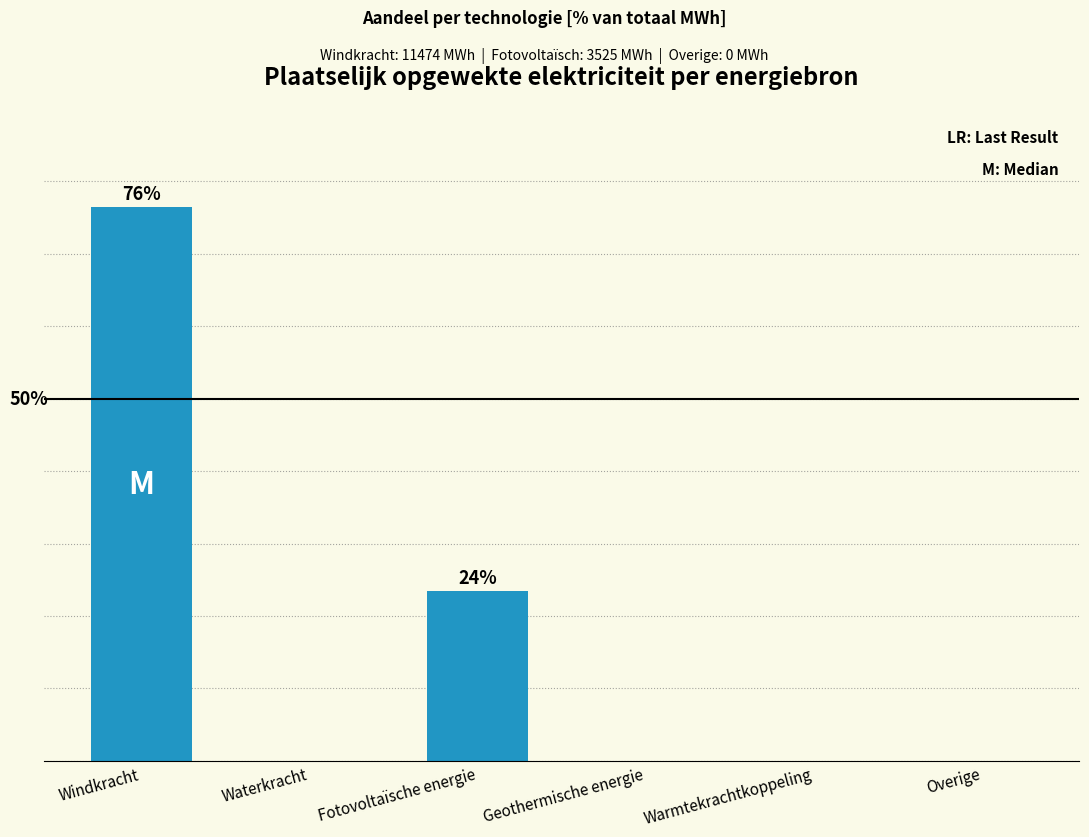

Are the bars grouped side by side (vs. stacked)?

No